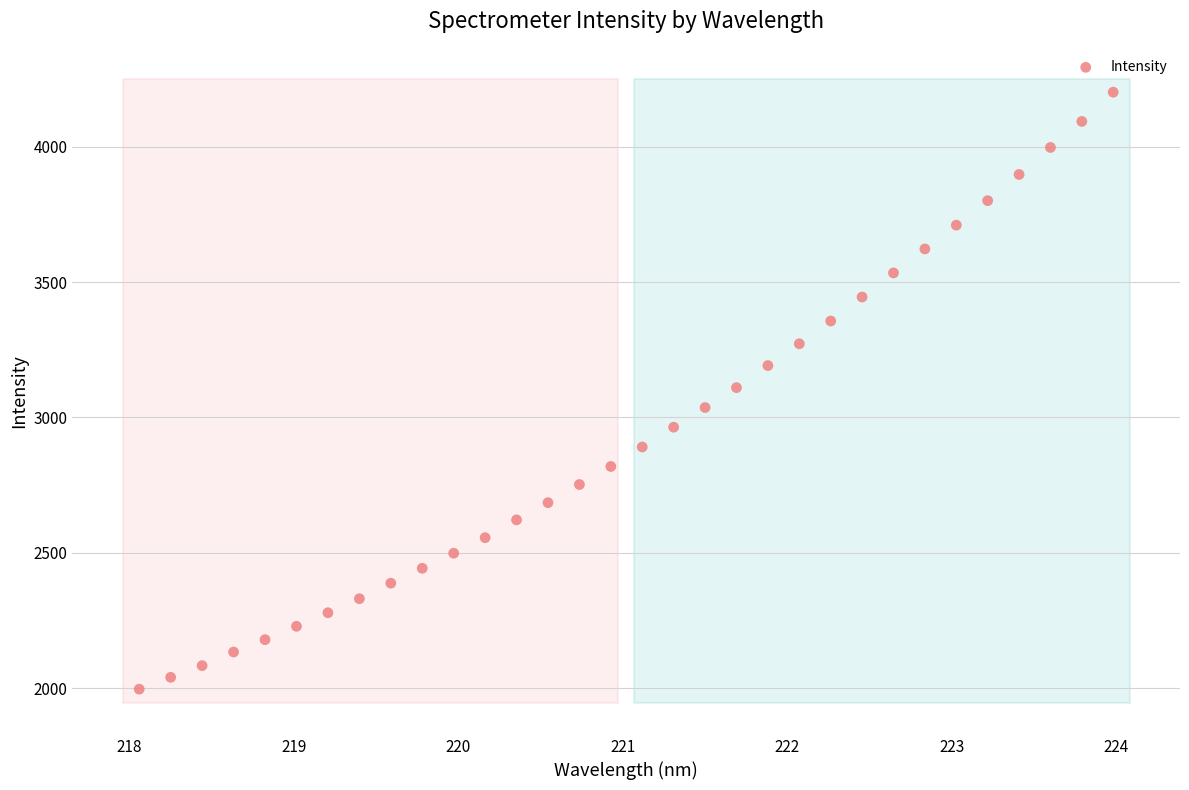

What is the range of X values (max minus min)?

5.9